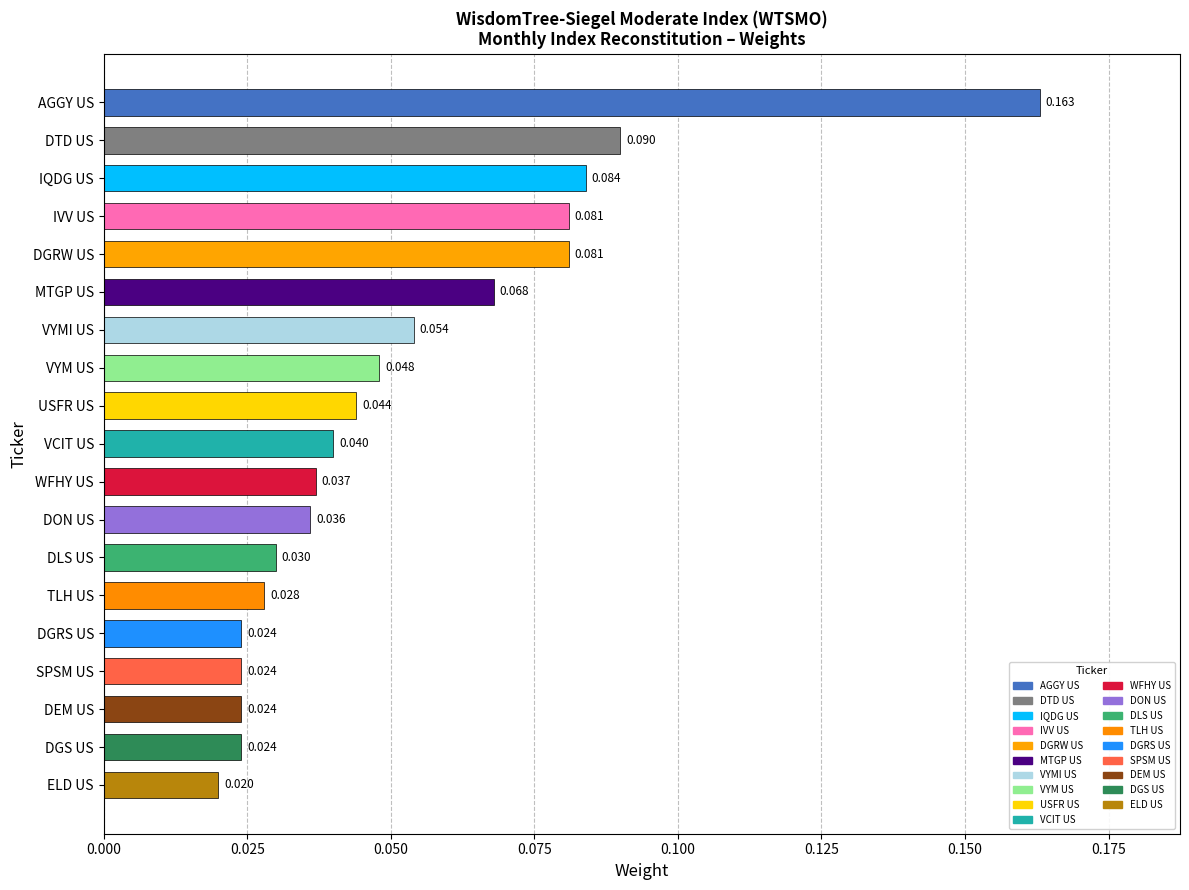

What is the label of the 15th bar from the top?

DGRS US